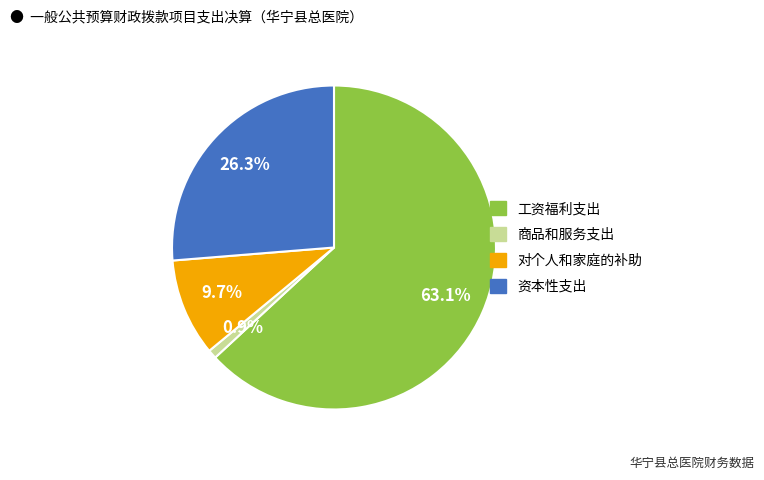

What percentage is the 对个人和家庭的补助 slice, to the nearest percent?

10%